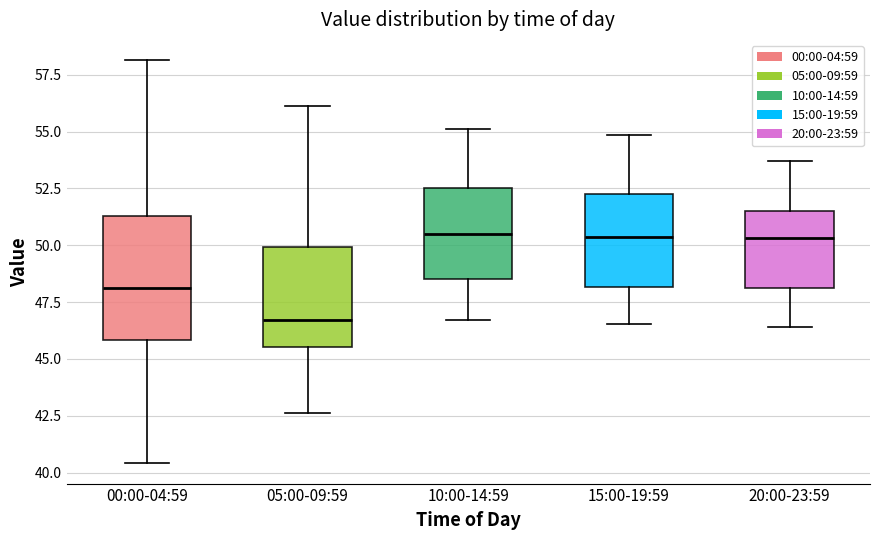

Where is the lower edge of the box for 20:00-23:59 on the y-axis? The values are not printed on the chart, so give them approximately, as read against the axis.

48.0